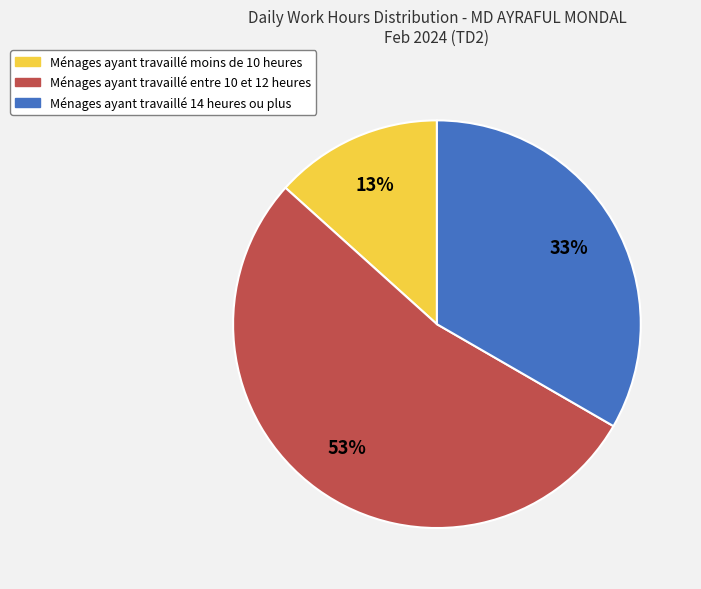

To the nearest percent, what is the difference between the largest and smallest slice percentages?

40%